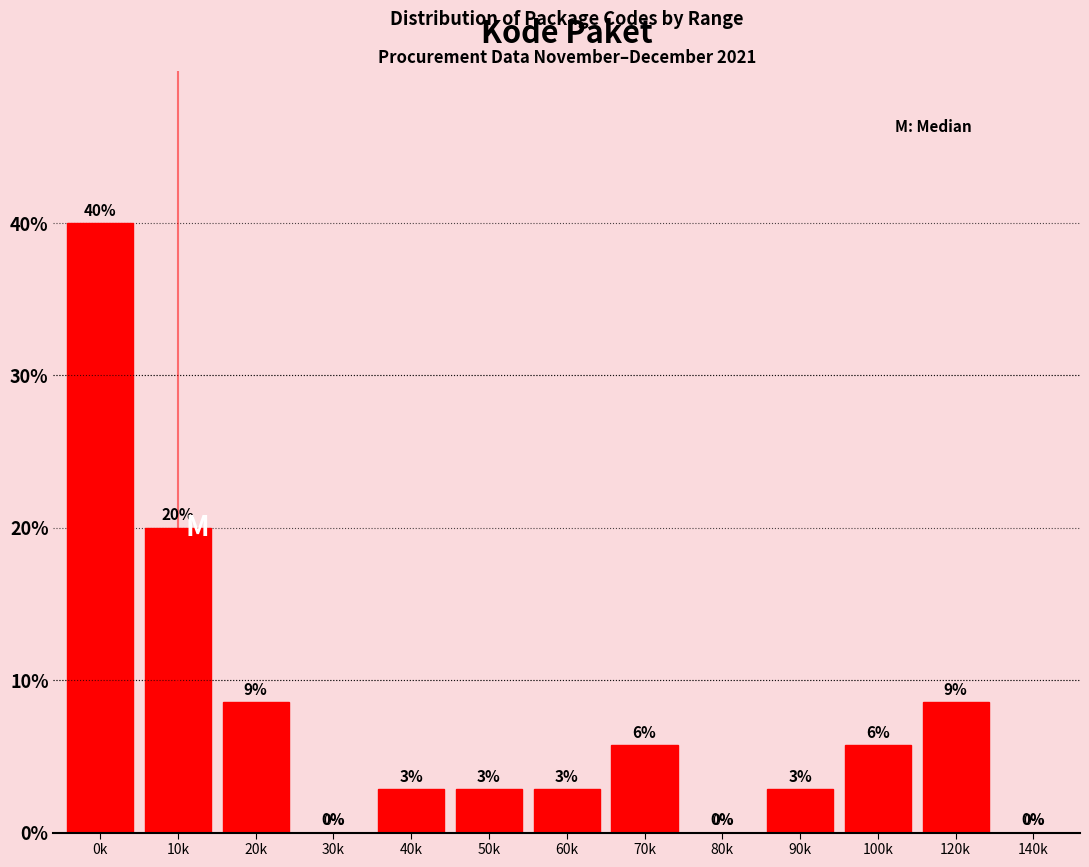

The chart shows a value of 4.9 at 20k. True or false?

False